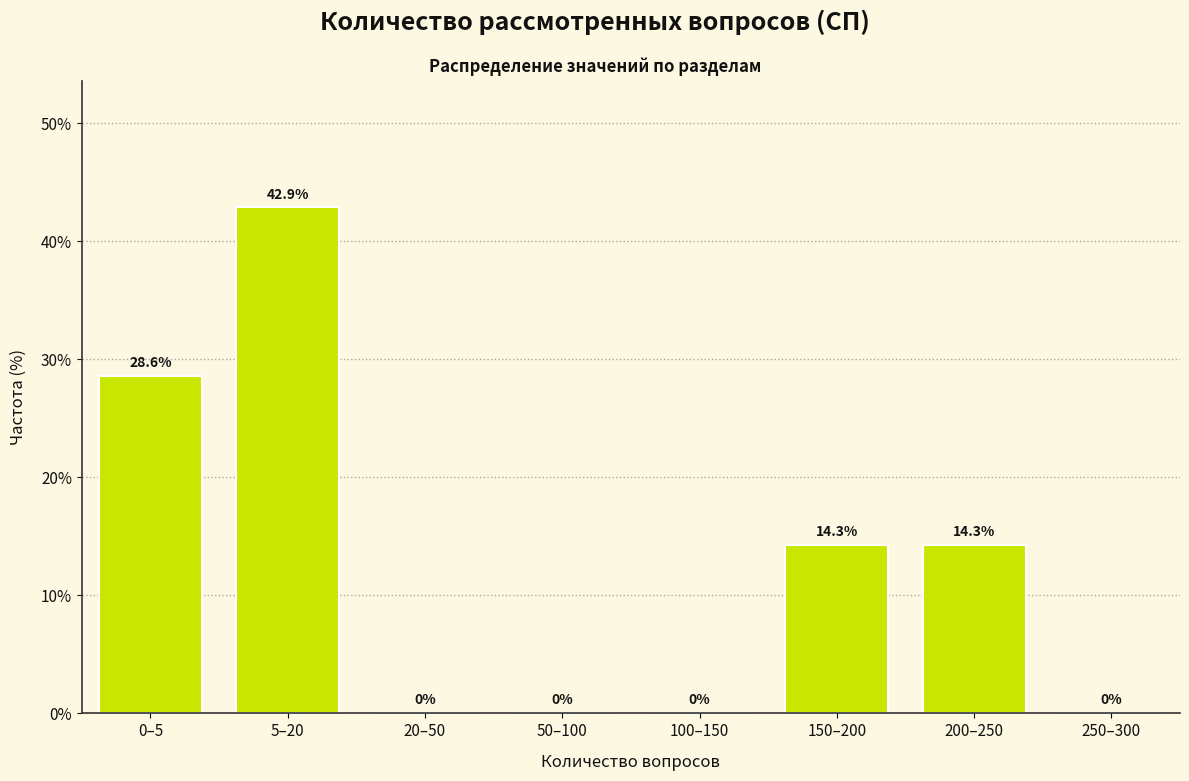

Reading left to right, transcribe all the data shown in this chart.

0–5=28.6	5–20=42.9	20–50=0.0	50–100=0.0	100–150=0.0	150–200=14.3	200–250=14.3	250–300=0.0